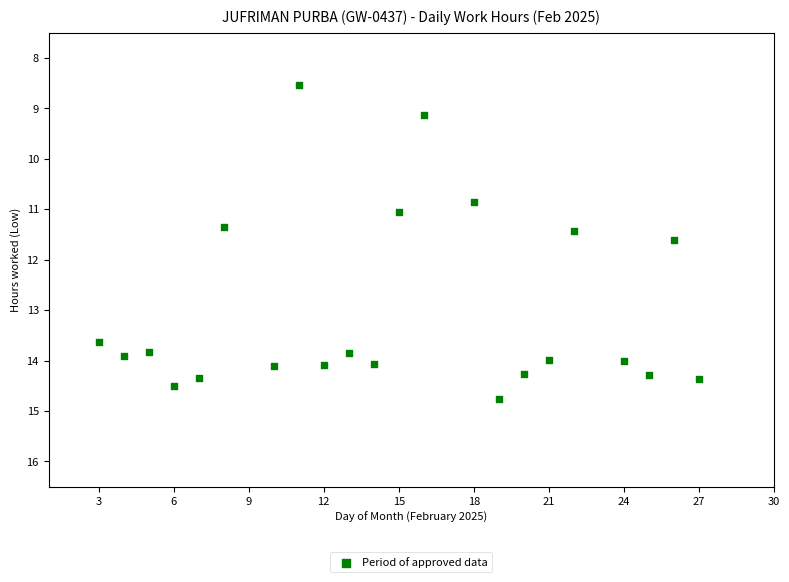

What is the range of Y values (max minus min)?

6.2